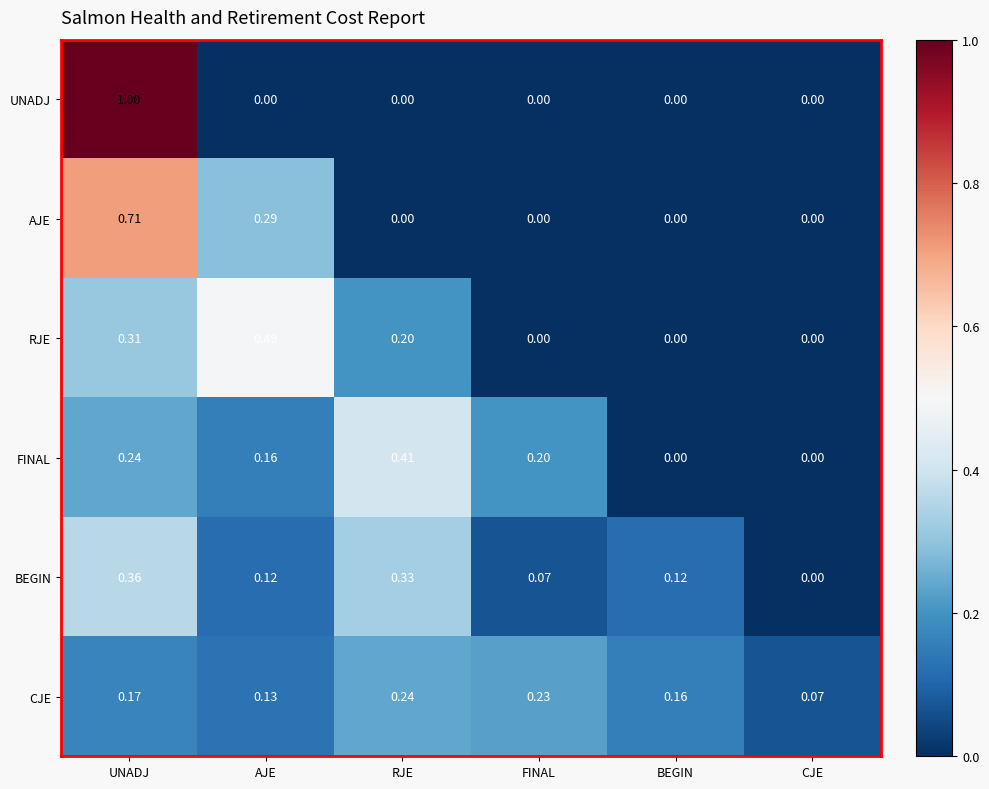

Which category has the highest value across all series?

UNADJ